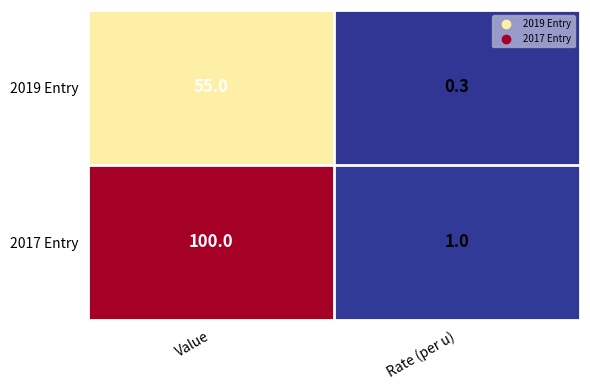

Which label corresponds to the smallest value in the chart?

Rate (per u)